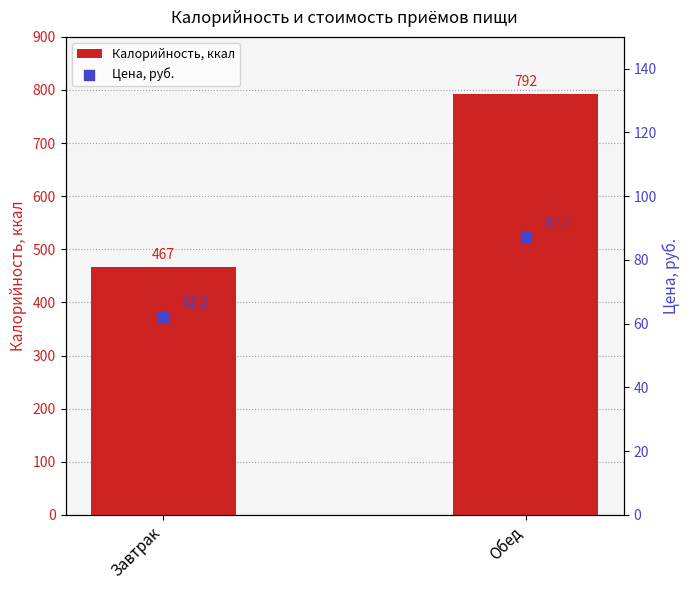

At which category is the sum across all series the highest?

Обед